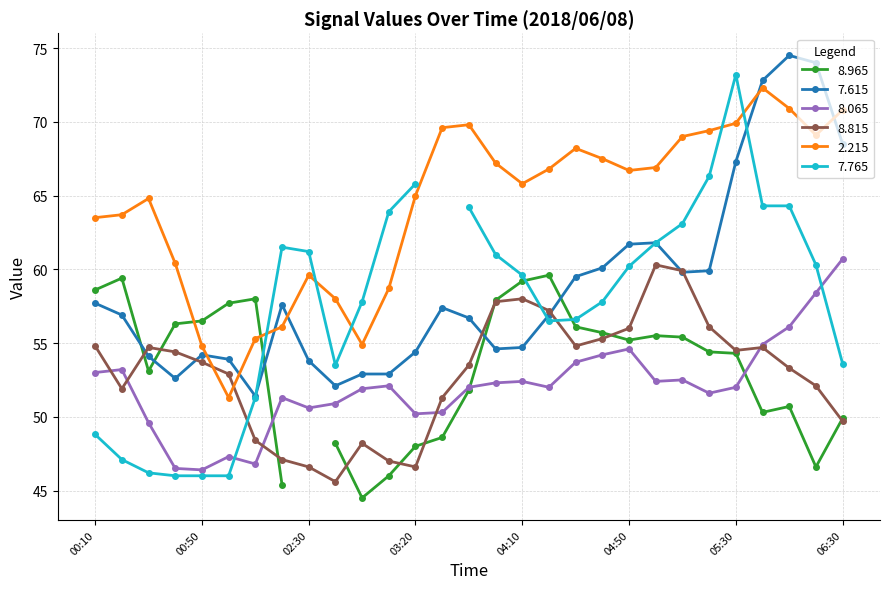

Between 2018/06/08 03:30 and 2018/06/08 05:20, which series saw the biggest shift?

8.815